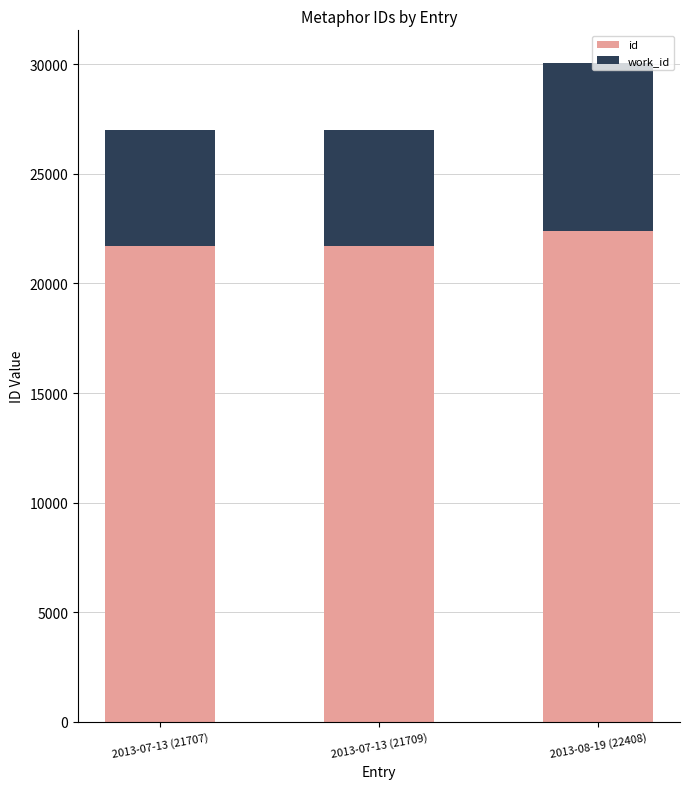

What is the sum of all id values?

65824